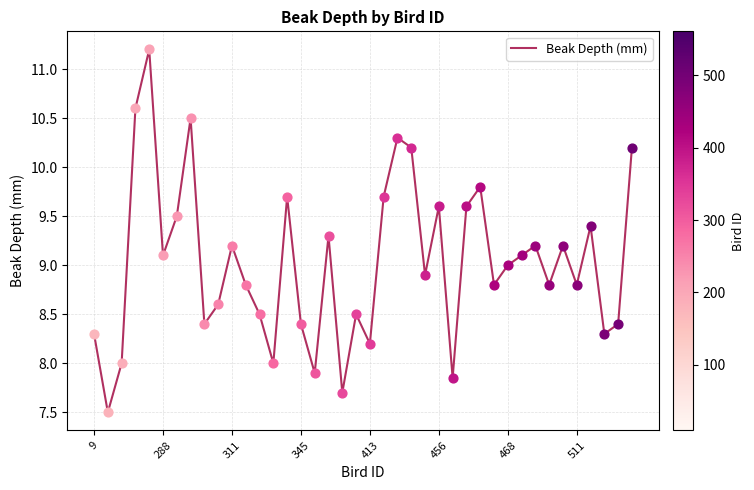

What is the maximum value shown in the chart?

11.2